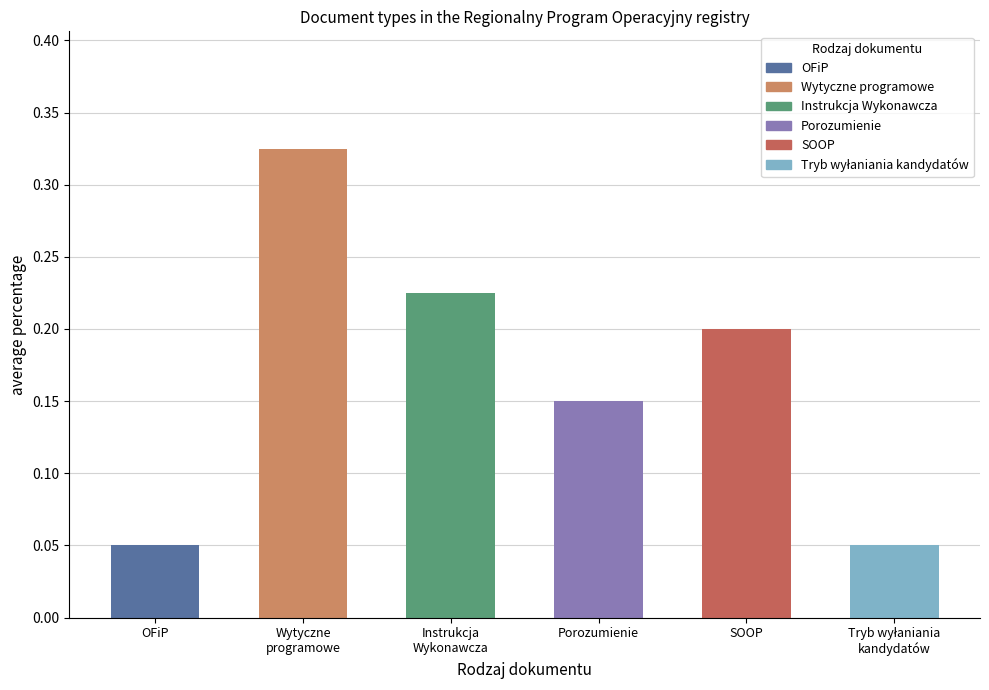

The value at SOOP is 0.1. True or false?

False